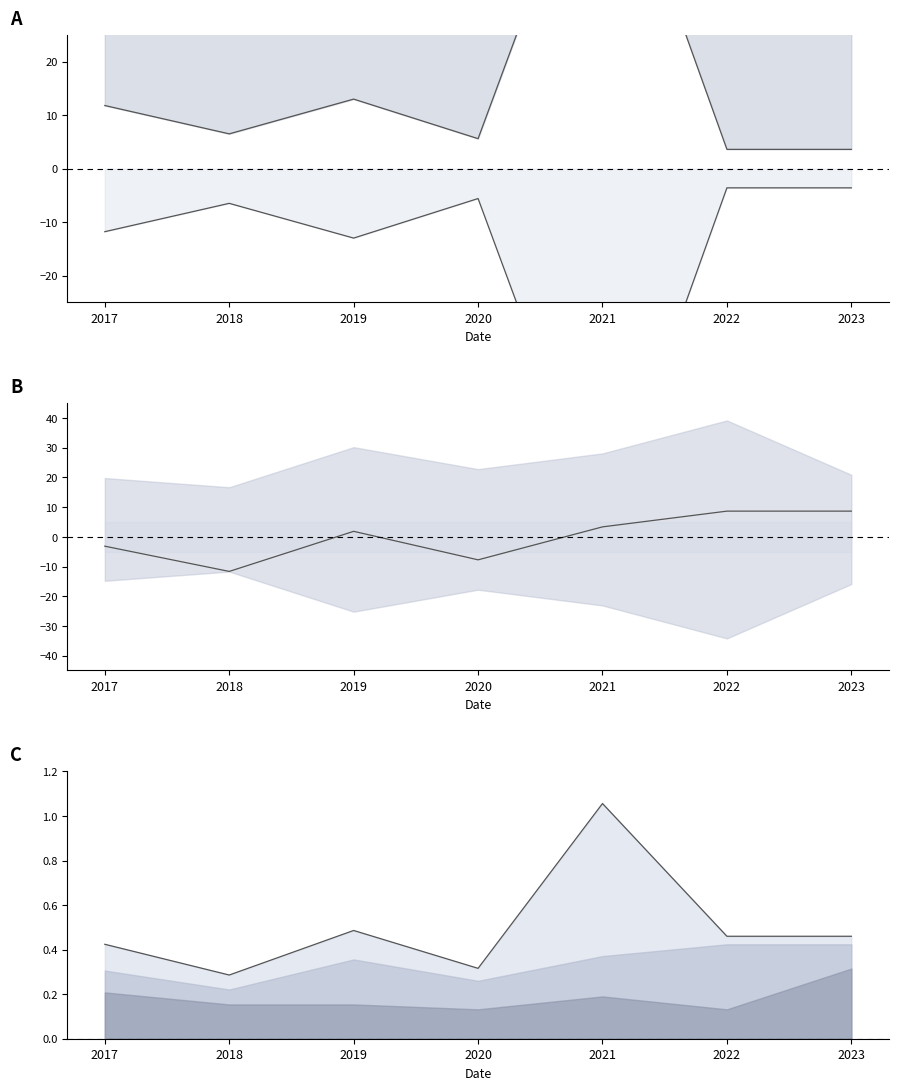

The value of upper line at 2017 is 0.3. True or false?

False